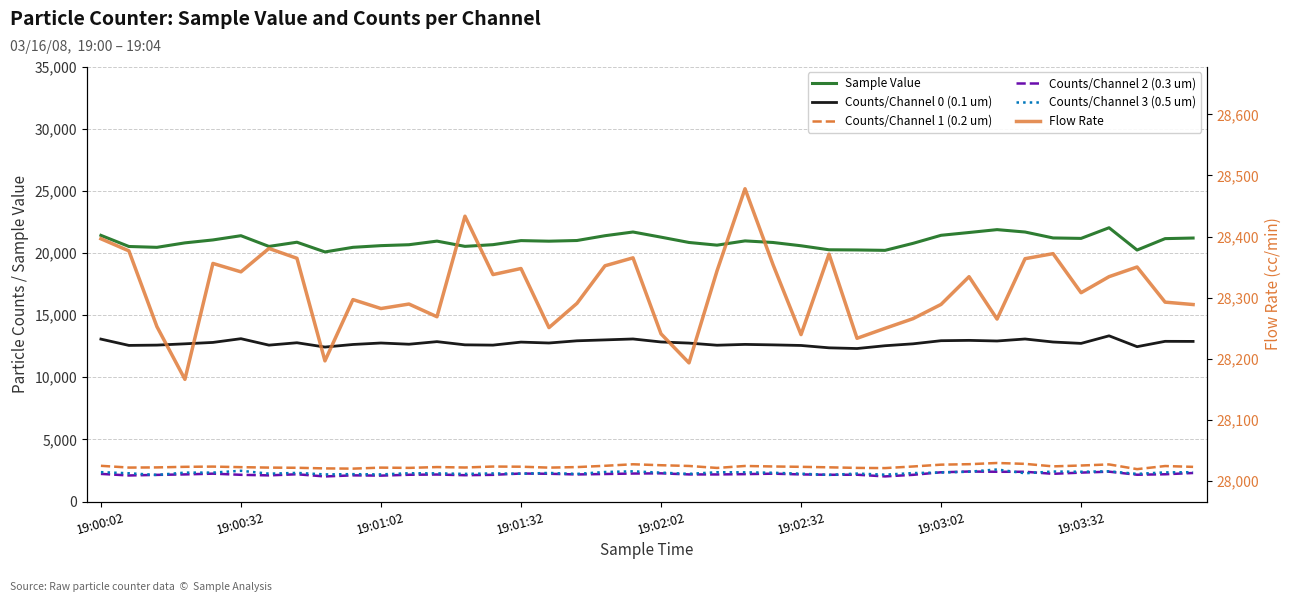

Is it true that Counts/Channel 0 (0.1 um) equals 12638.0 at 9?

True